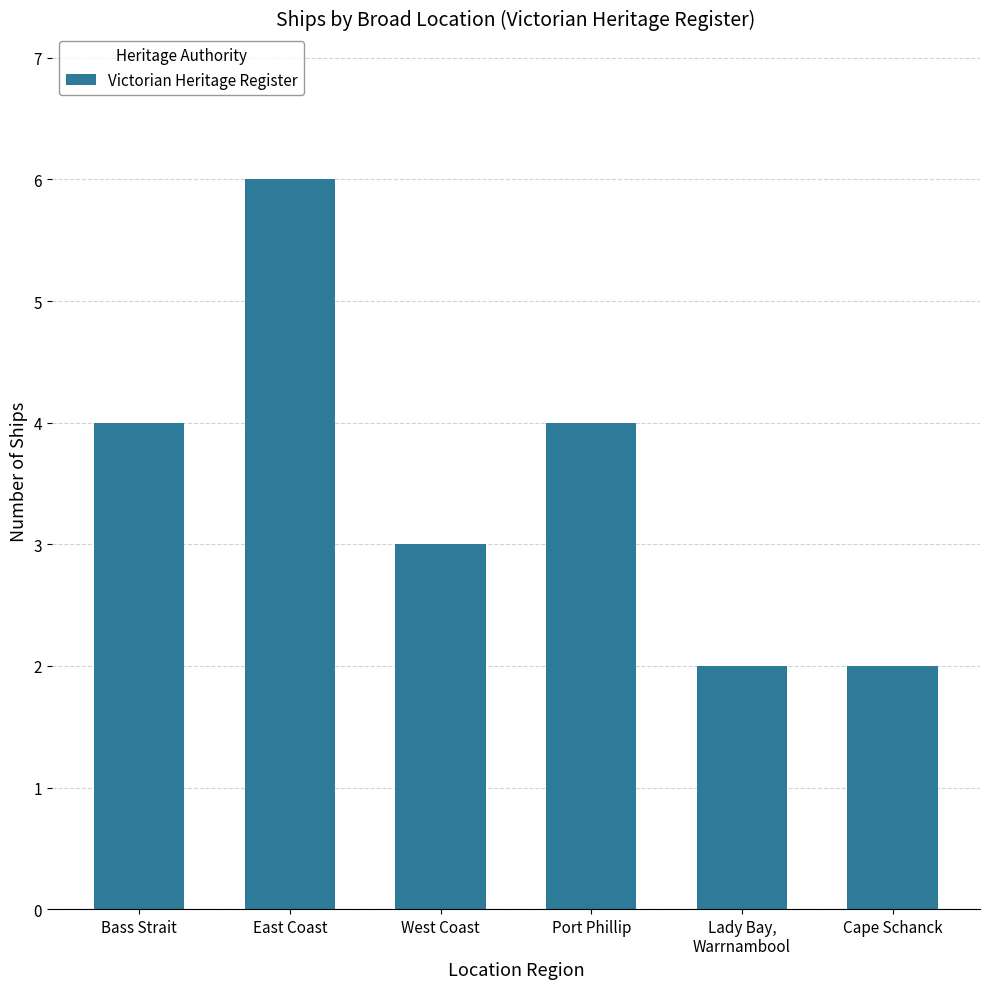

What is the maximum value shown in the chart?

6